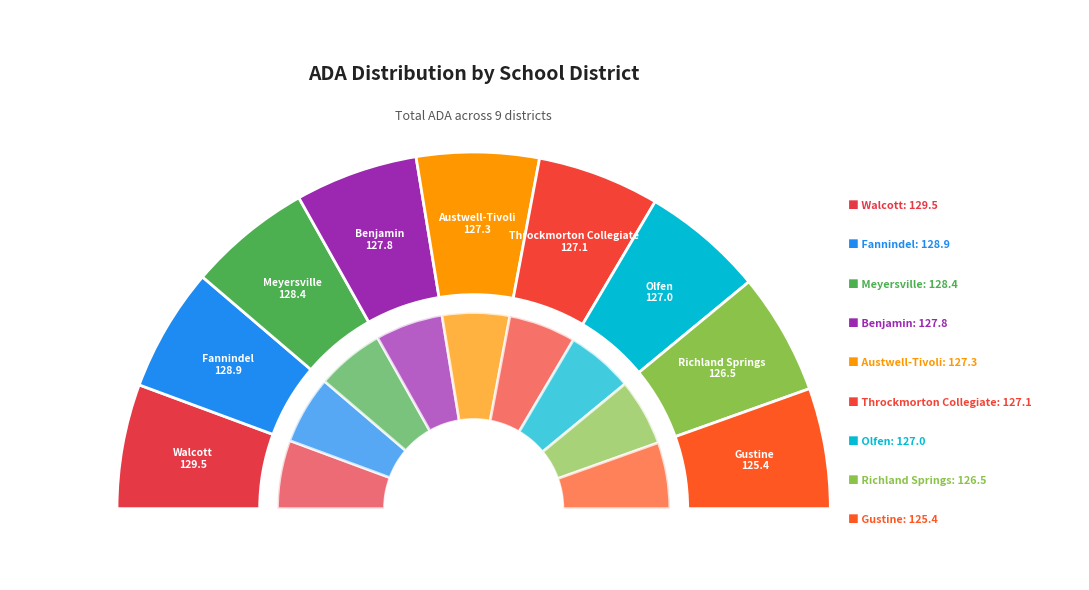

Is Richland Springs ISD the majority of the pie?

No